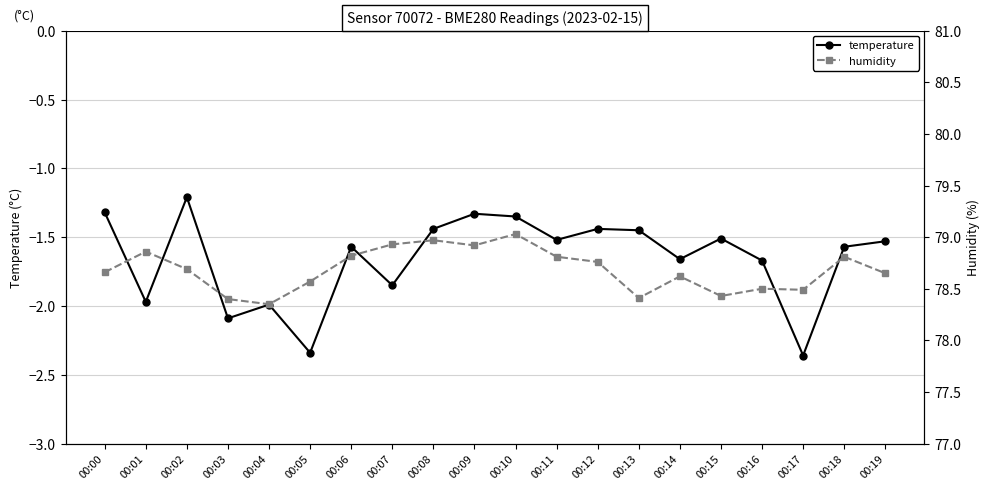

What is the greatest value displayed?

79.0